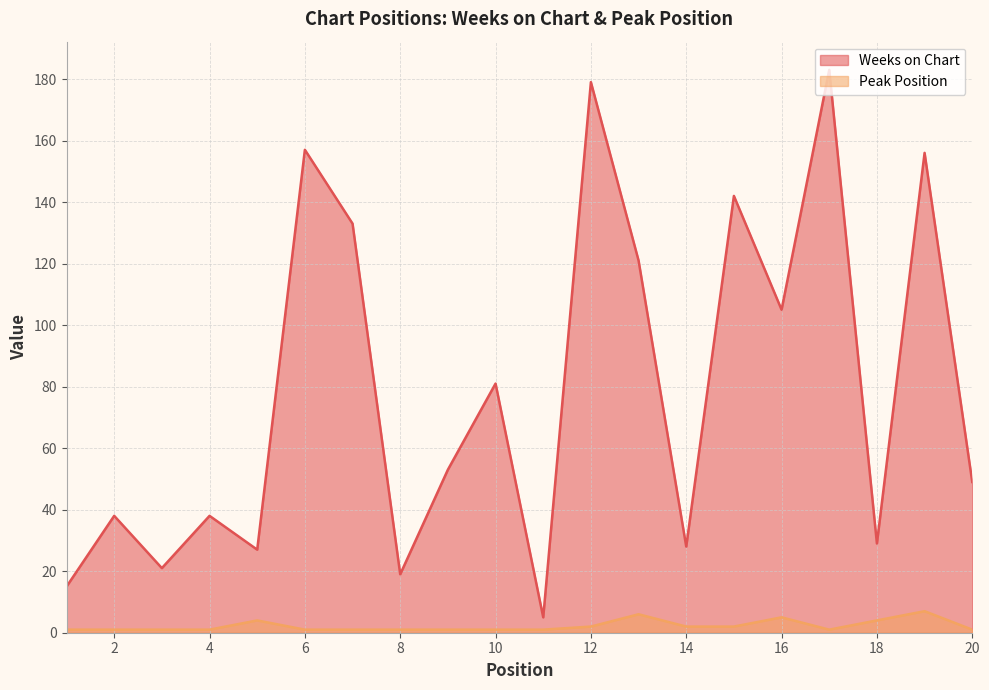

What is the difference between the second highest and second lowest values in the Weeks on Chart series?

164